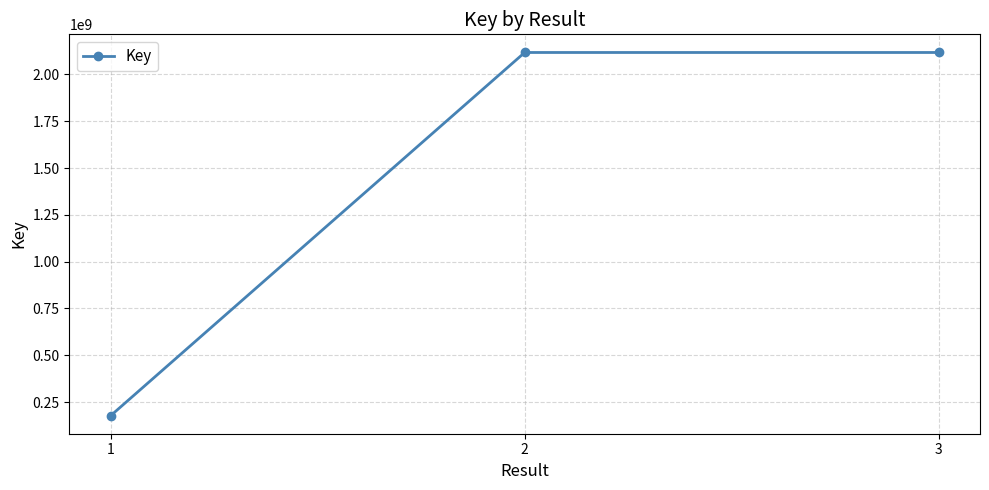

Is it true that the value at 1 is 178236535?

True